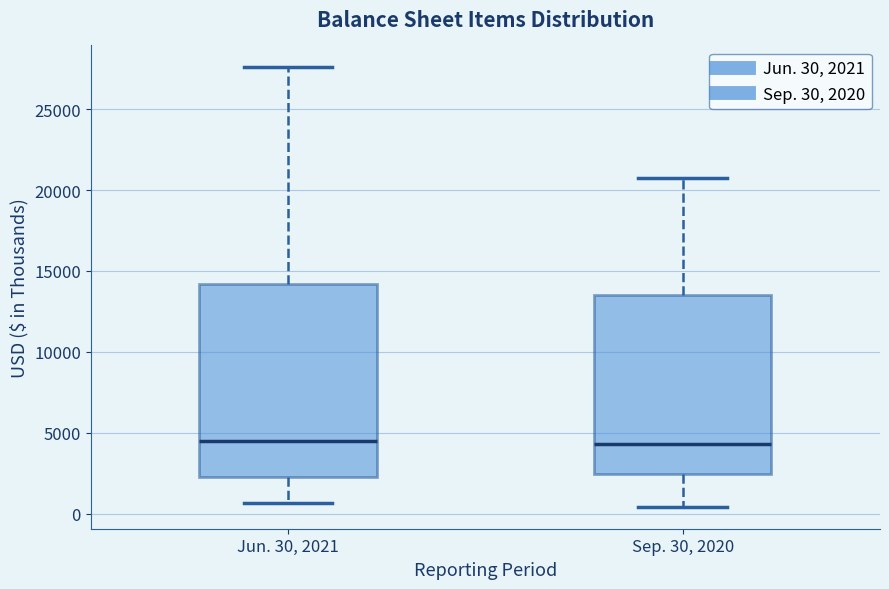

Reading left to right, read every box against the y-axis: the position of its median line, the range the box covers, and the ends of its whiskers. The values are not printed on the chart, so give them approximately, as read against the axis.

Jun. 30, 2021: median 4500, box 2500 to 14000, whiskers 500 to 27500
Sep. 30, 2020: median 4500, box 2500 to 13500, whiskers 500 to 21000